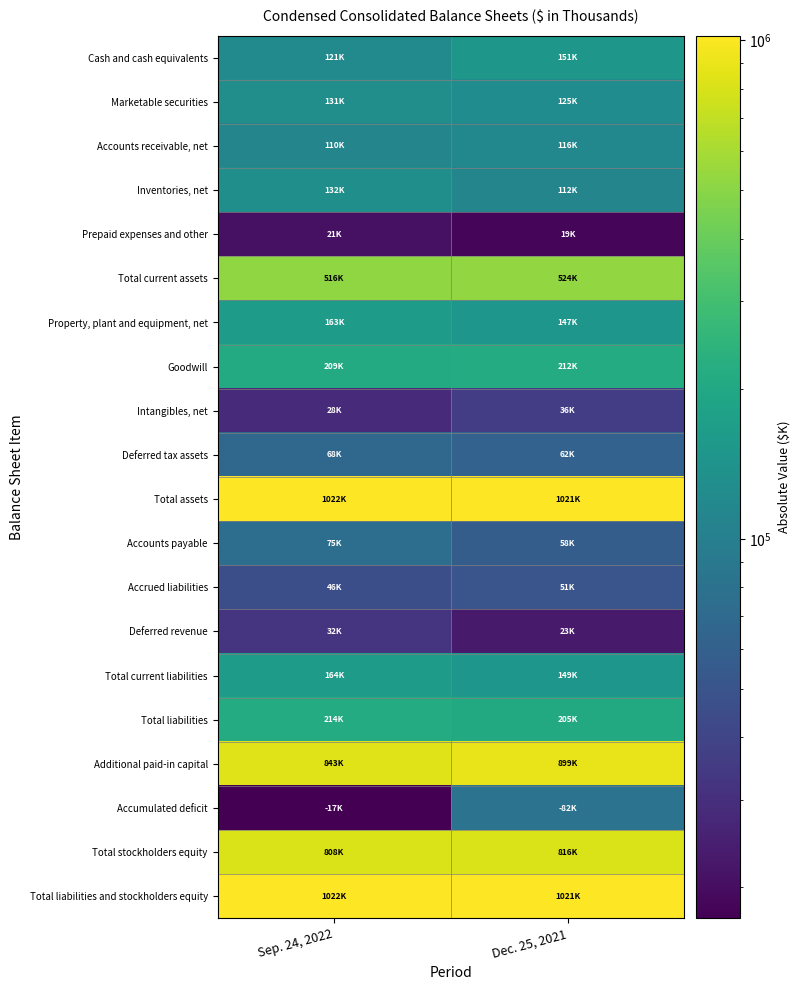

Which has a higher value, Sep. 24, 2022 or Dec. 25, 2021?

Dec. 25, 2021